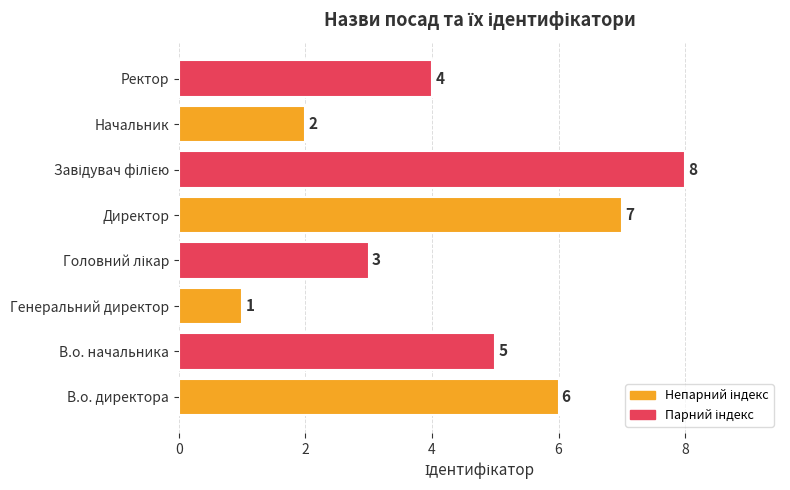

Is it true that the value at В.о. начальника is 3?

False